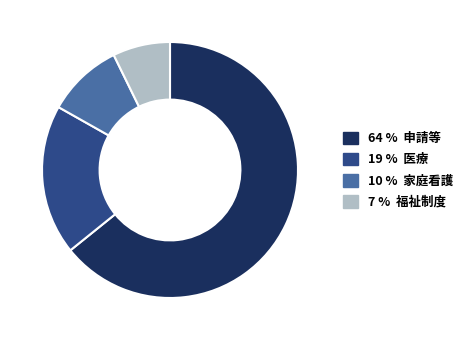

Does any single category account for the majority?

Yes